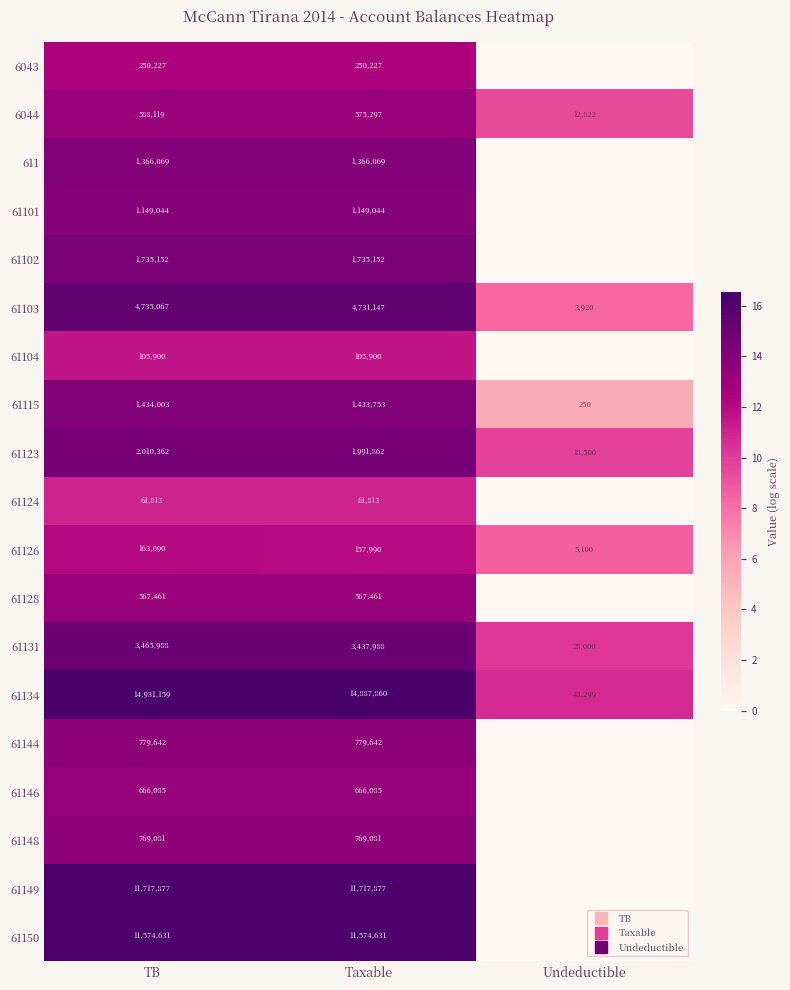

How many data points in 61146 are less than 13?

1